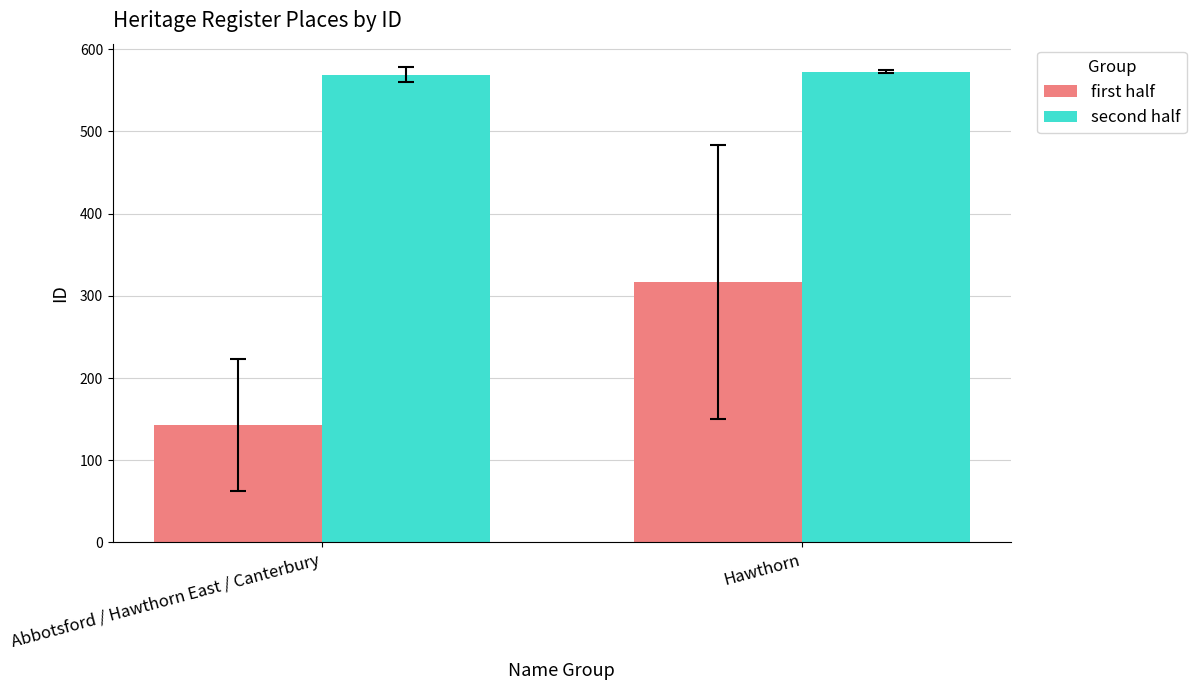

What is the value of the first half bar at the 1st from the left?

142.8